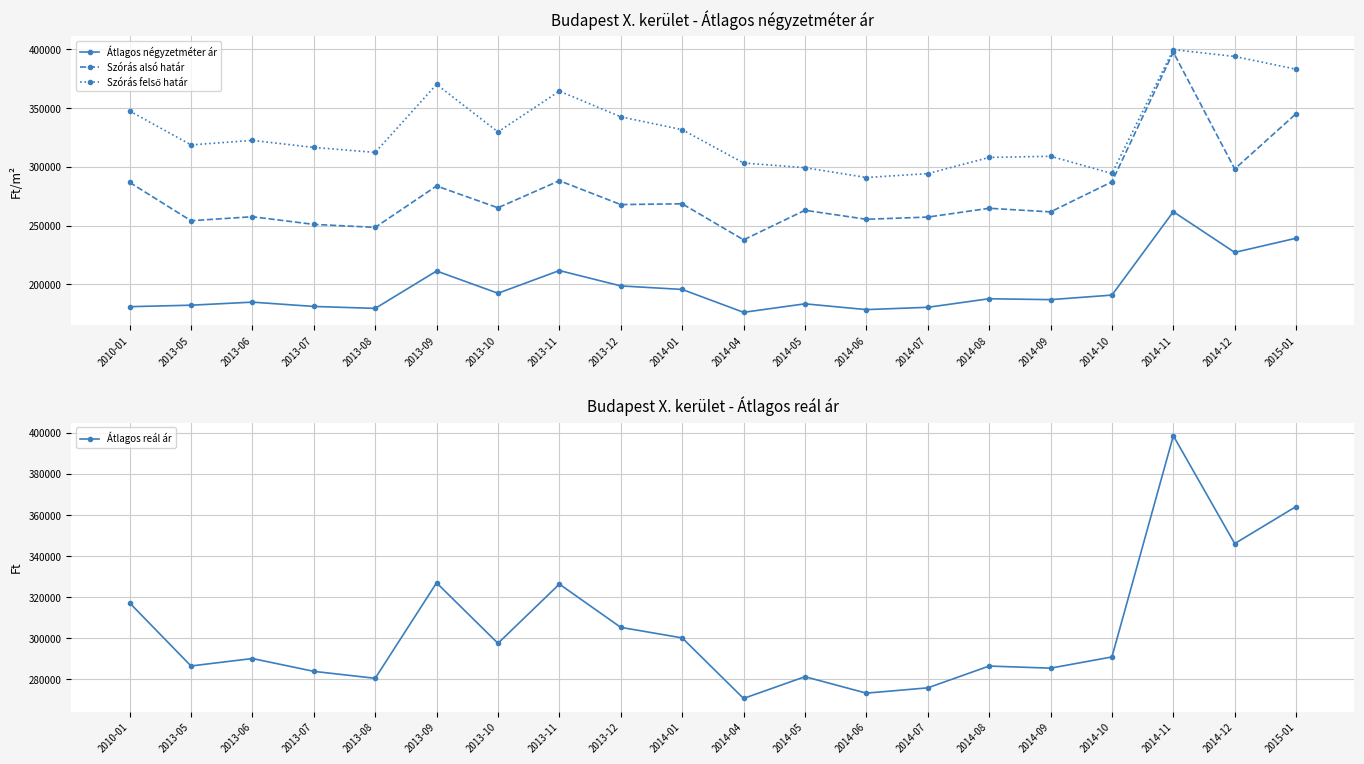

Reading right to left, list all the values displayed in this chart.

Átlagos négyzetméter ár: 2015-01=239344	2014-12=227294	2014-11=261881	2014-10=190969	2014-09=187104	2014-08=187867	2014-07=180584	2014-06=178626	2014-05=183539	2014-04=176314	2014-01=195784	2013-12=198777	2013-11=211859	2013-10=192536	2013-09=211454	2013-08=179657	2013-07=181314	2013-06=184974	2013-05=182380	2010-01=181115
Szórás alsó határ: 2015-01=345260	2014-12=298275	2014-11=397575	2014-10=287312	2014-09=261749	2014-08=264805	2014-07=257323	2014-06=255459	2014-05=263109	2014-04=237977	2014-01=268632	2013-12=267954	2013-11=288257	2013-10=265238	2013-09=283780	2013-08=248571	2013-07=251112	2013-06=257629	2013-05=254227	2010-01=286828
Szórás felső határ: 2015-01=383084	2014-12=393921	2014-11=399751	2014-10=294406	2014-09=309055	2014-08=308039	2014-07=294283	2014-06=290989	2014-05=299361	2014-04=303307	2014-01=331666	2013-12=342600	2013-11=364461	2013-10=329758	2013-09=370178	2013-08=312331	2013-07=316570	2013-06=322557	2013-05=318711	2010-01=347596
Átlagos reál ár: 2015-01=364172	2014-12=346098	2014-11=398663	2014-10=290859	2014-09=285402	2014-08=286422	2014-07=275803	2014-06=273224	2014-05=281235	2014-04=270642	2014-01=300149	2013-12=305277	2013-11=326359	2013-10=297498	2013-09=326979	2013-08=280451	2013-07=283841	2013-06=290093	2013-05=286469	2010-01=317212